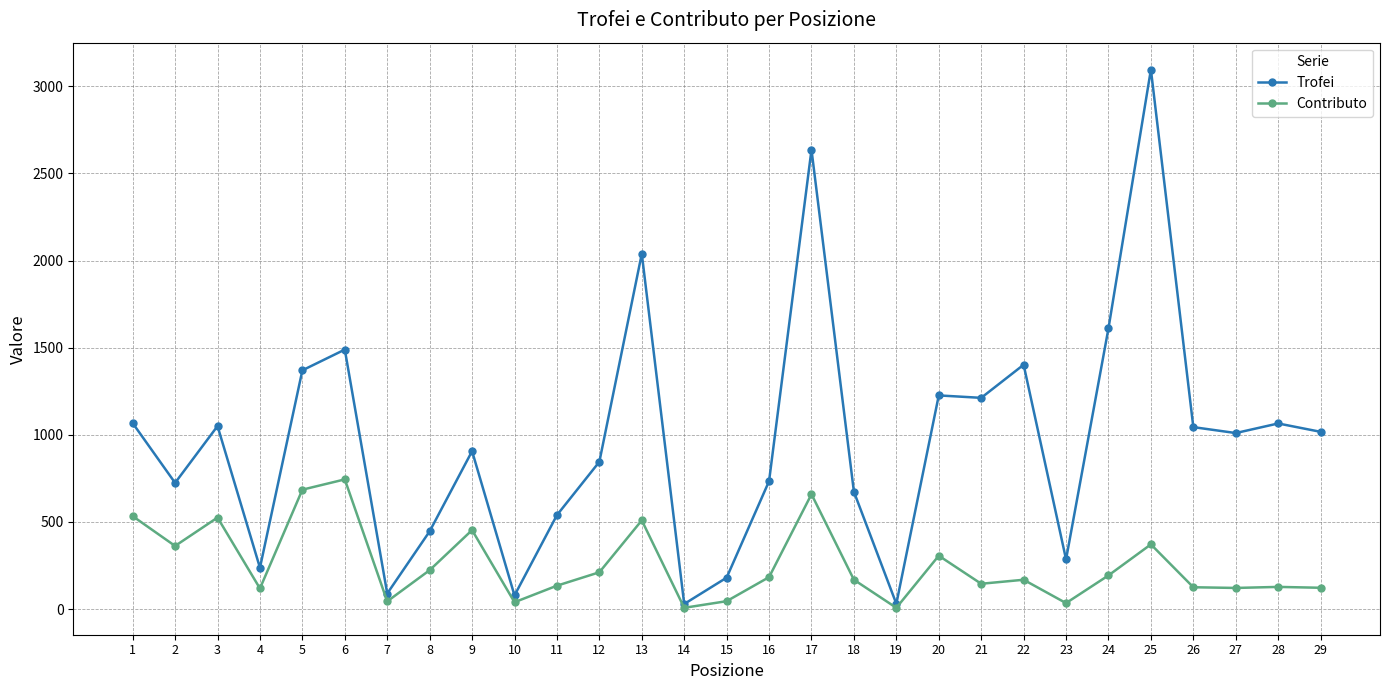

What is the maximum value shown in the chart?

3096